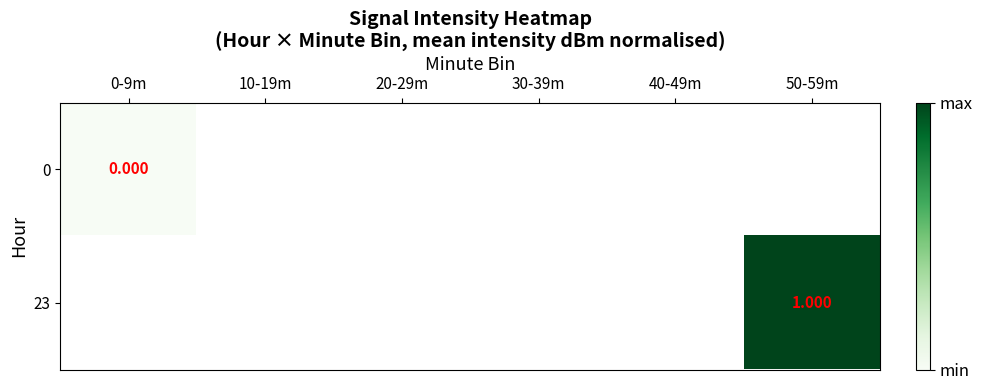

Rank the series at 0-9m from highest to lowest value.

0, 23